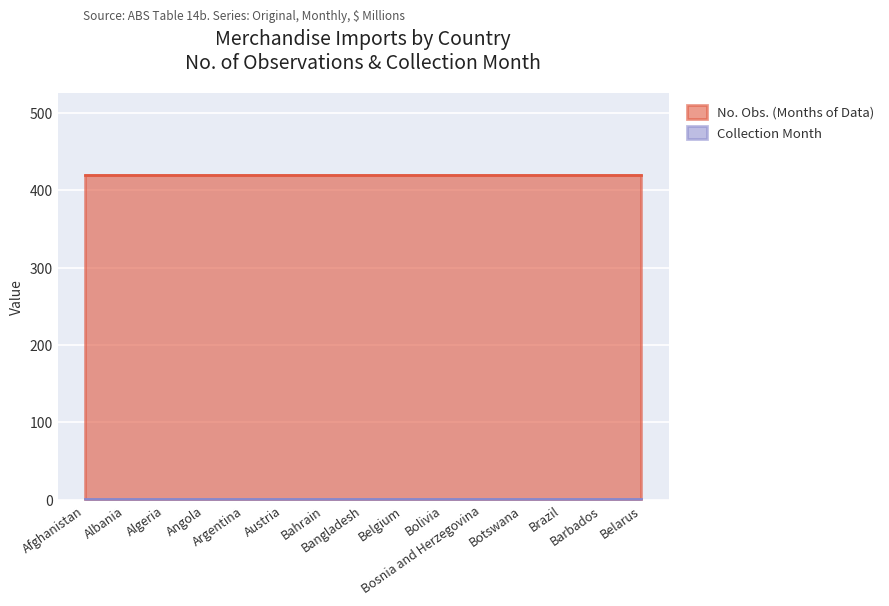

At how many categories does at least one series exceed 374?

15